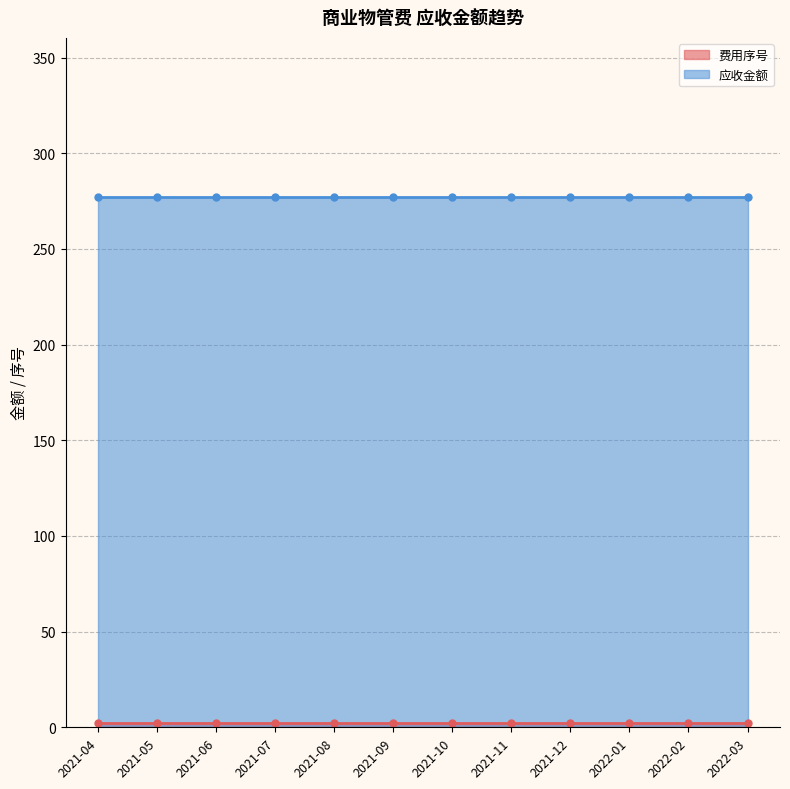

How many series are shown in this chart?

2